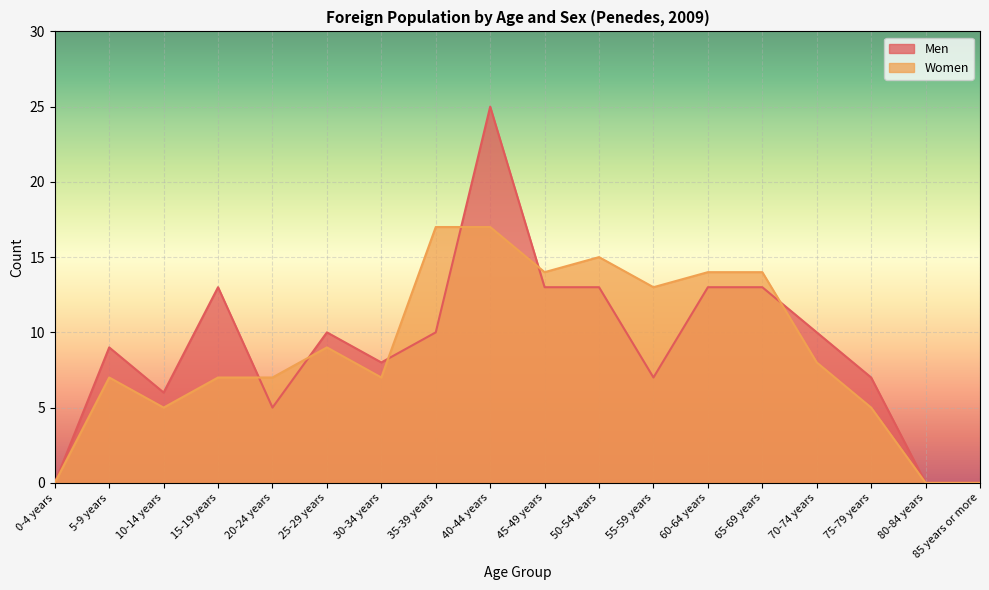

At which label is Women closest to 8?

70-74 years